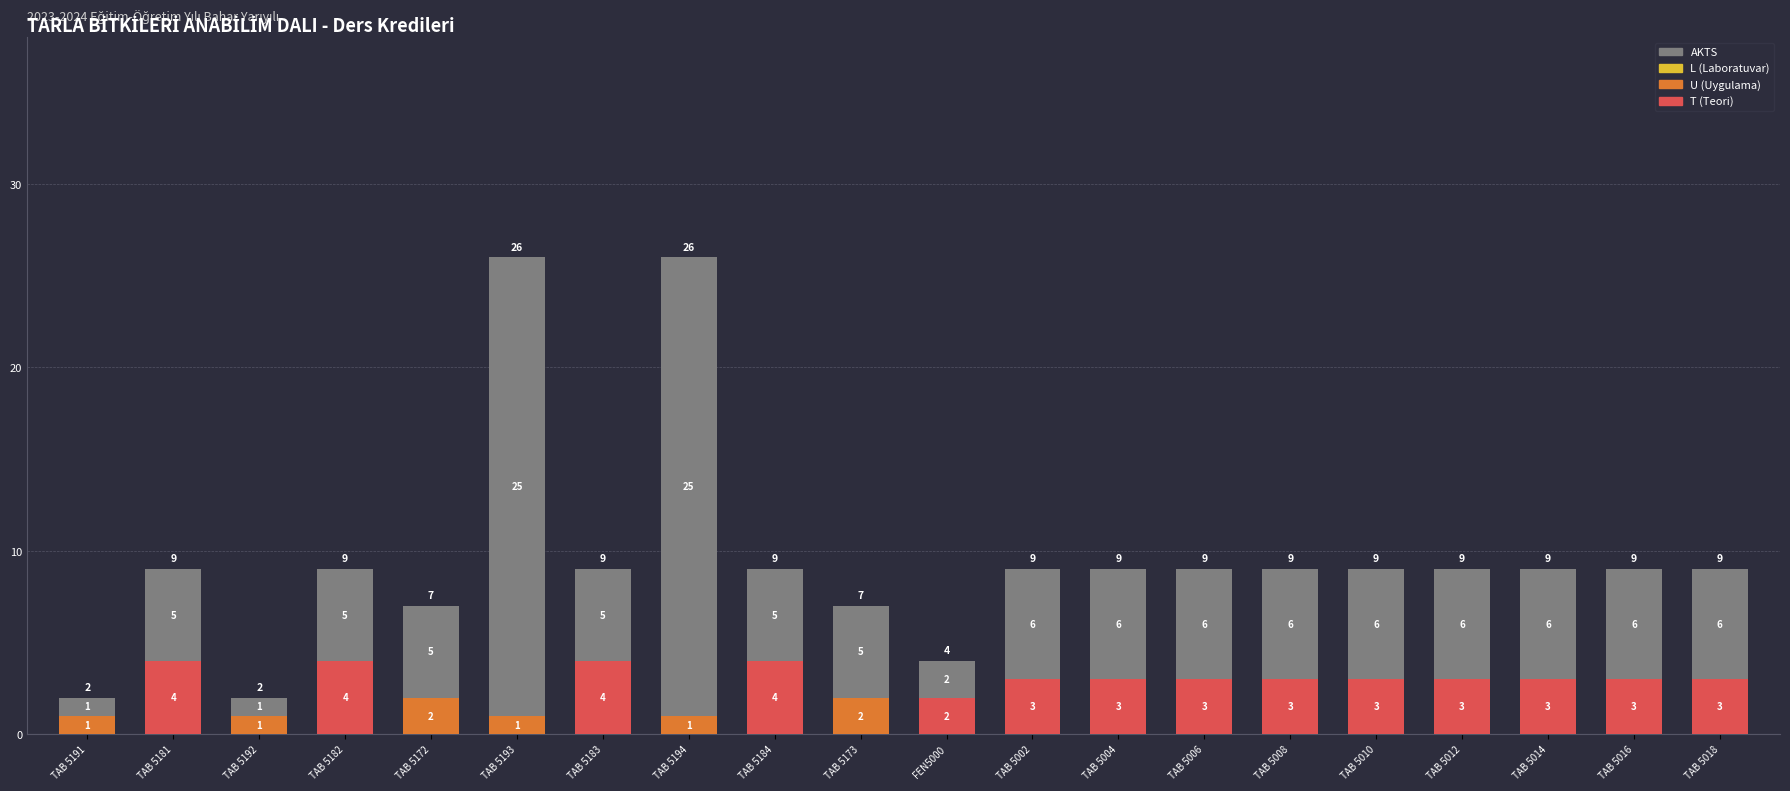

True or false: T (Teori) has a value of 6 at TAB 5181.

False